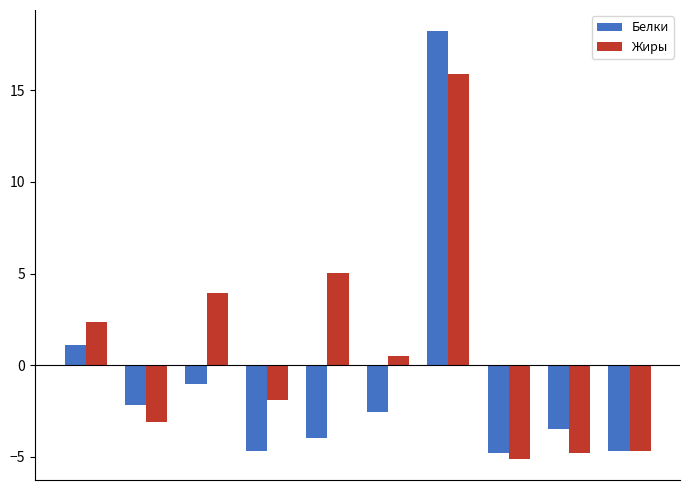

What is the highest value of the Жиры series?

15.9